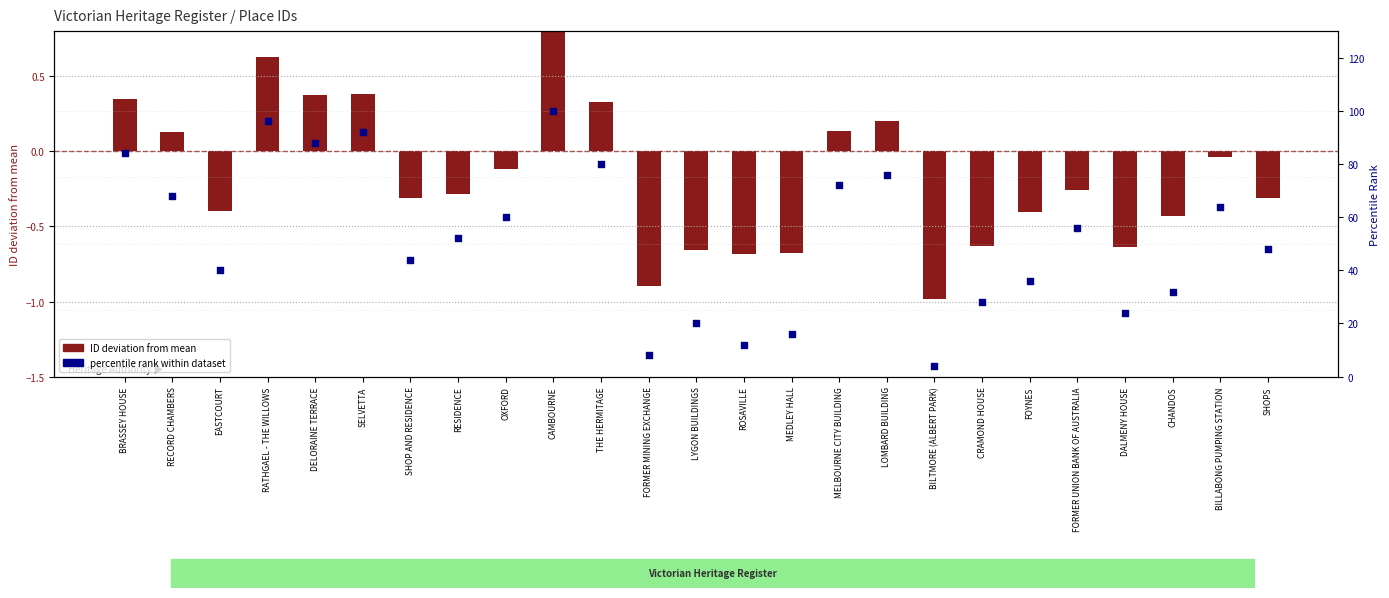

What are all the series names shown in the legend?

ID deviation from mean, percentile rank within dataset